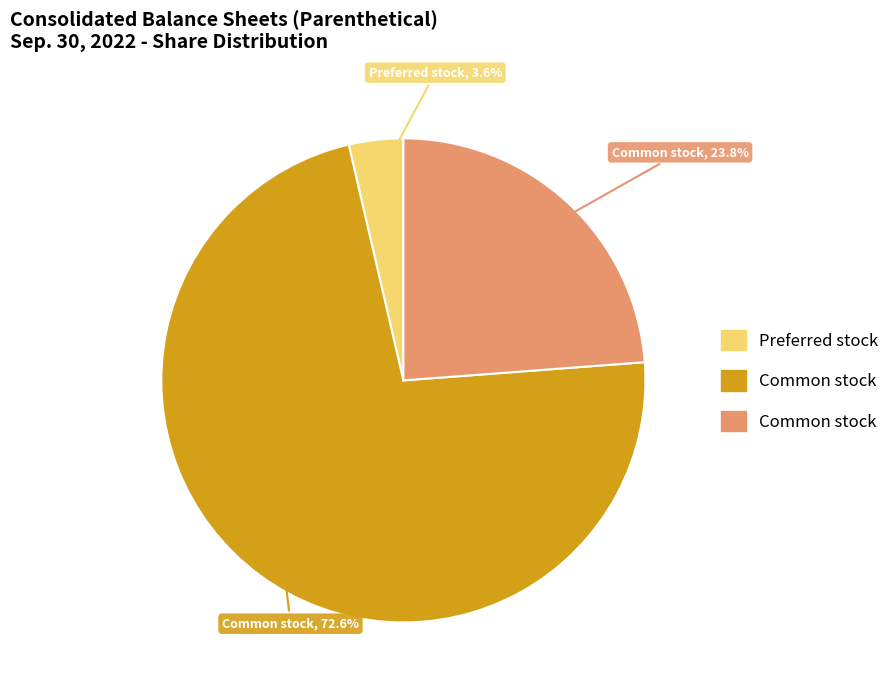

Does any single category account for the majority?

Yes